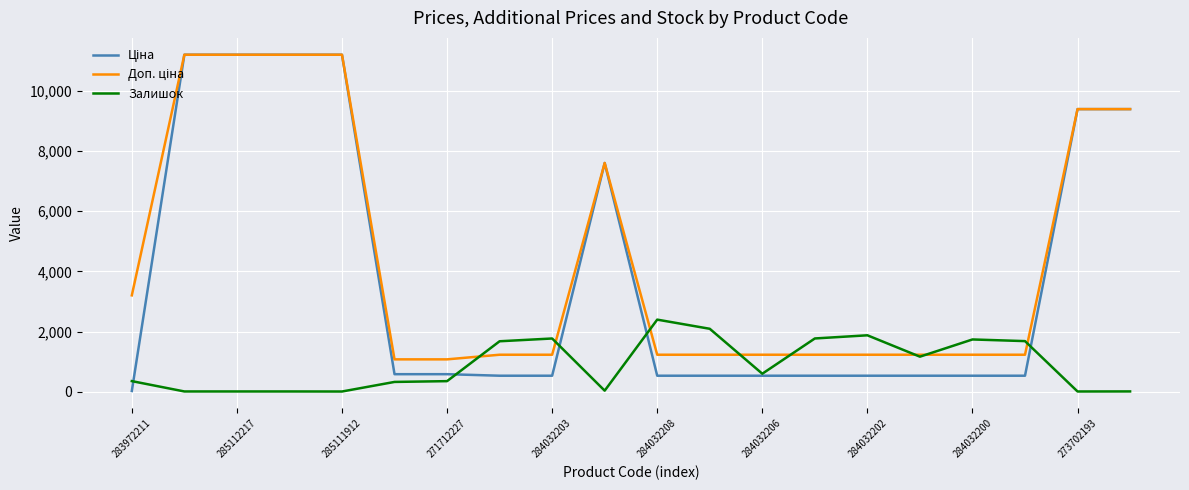

Does the chart have visible grid lines?

Yes